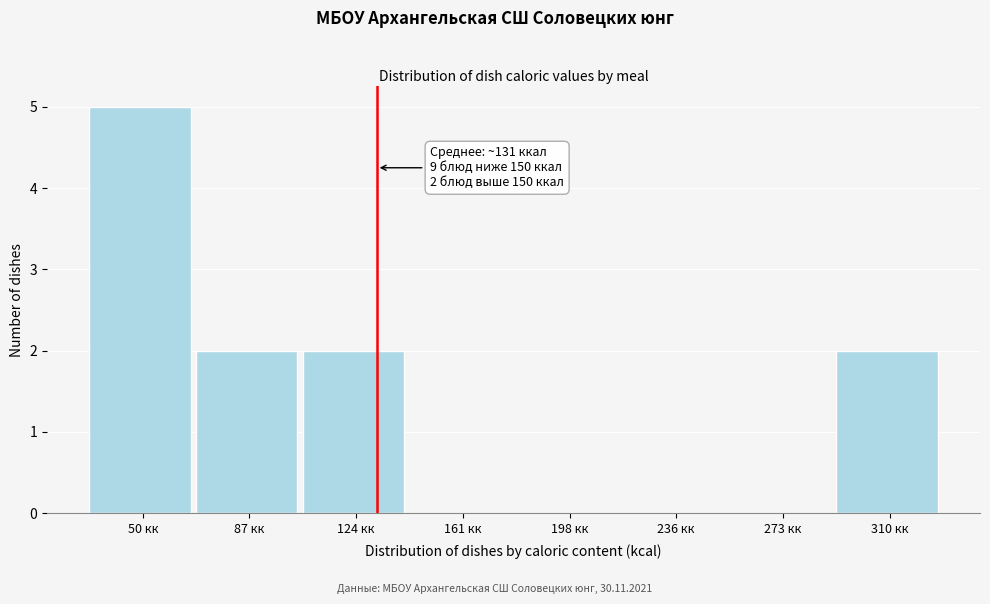

Reading left to right, transcribe all the data shown in this chart.

50 кк=5	87 кк=2	124 кк=2	161 кк=0	198 кк=0	236 кк=0	273 кк=0	310 кк=2